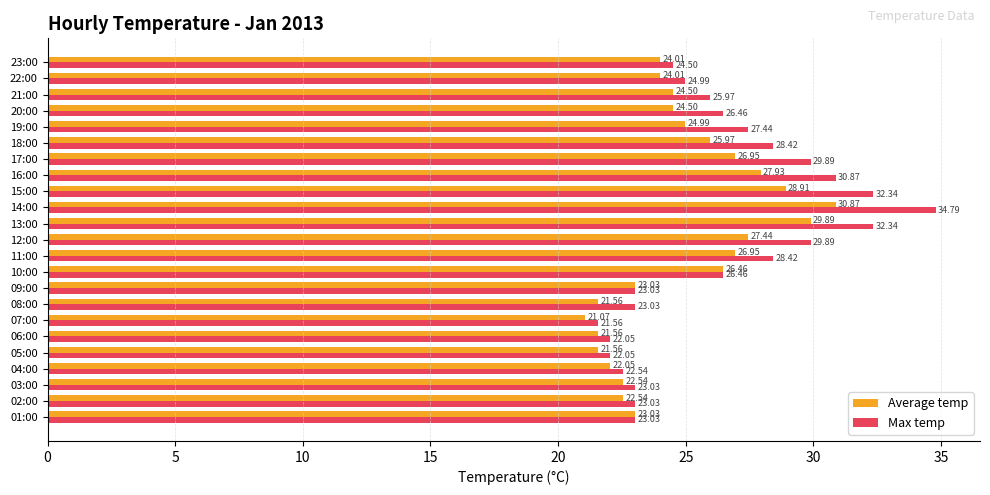

Which category has the lowest value in the Max temp series?

07:00